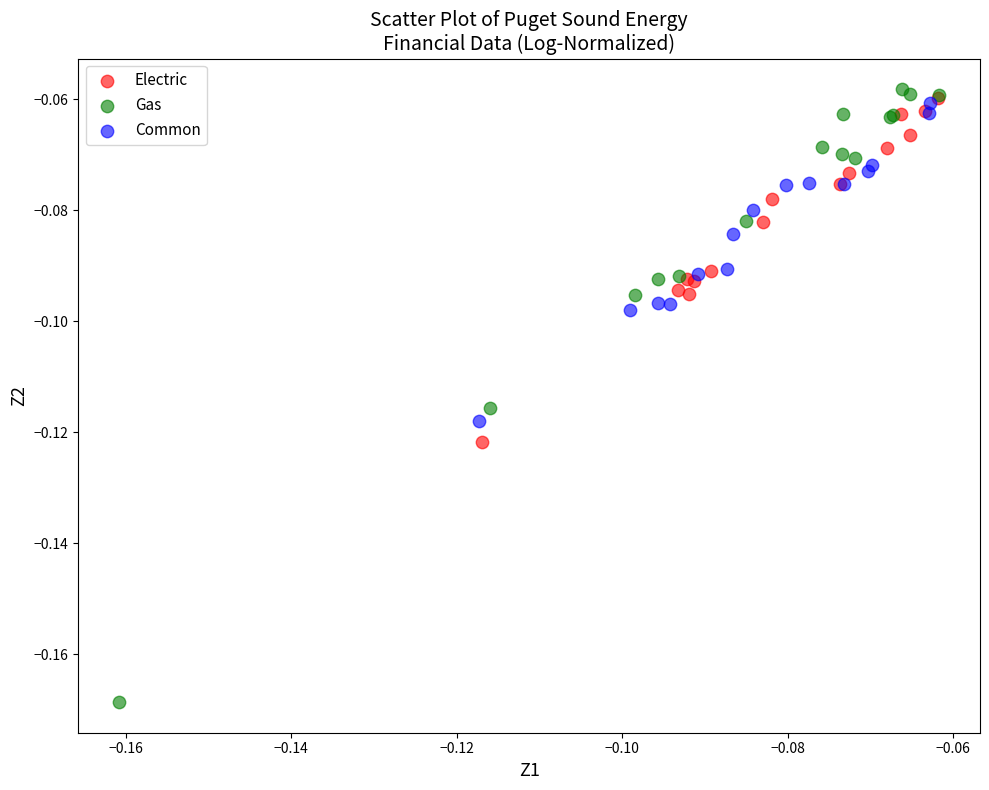

Which series has the largest Y range (max minus min)?

Gas